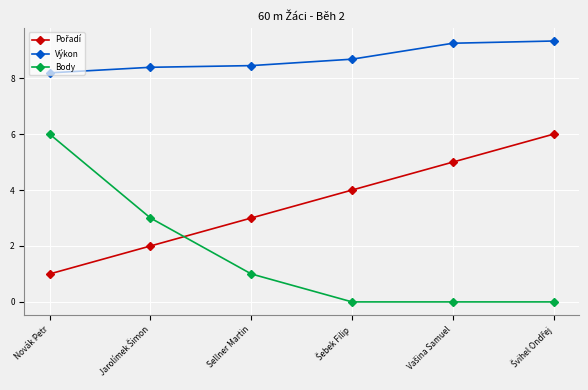

What is the difference between the second highest and second lowest values in the Body series?

3.0